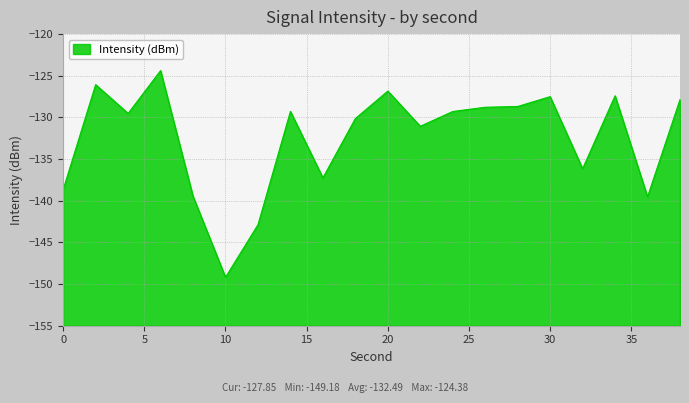

What is the smallest value displayed?

-149.2